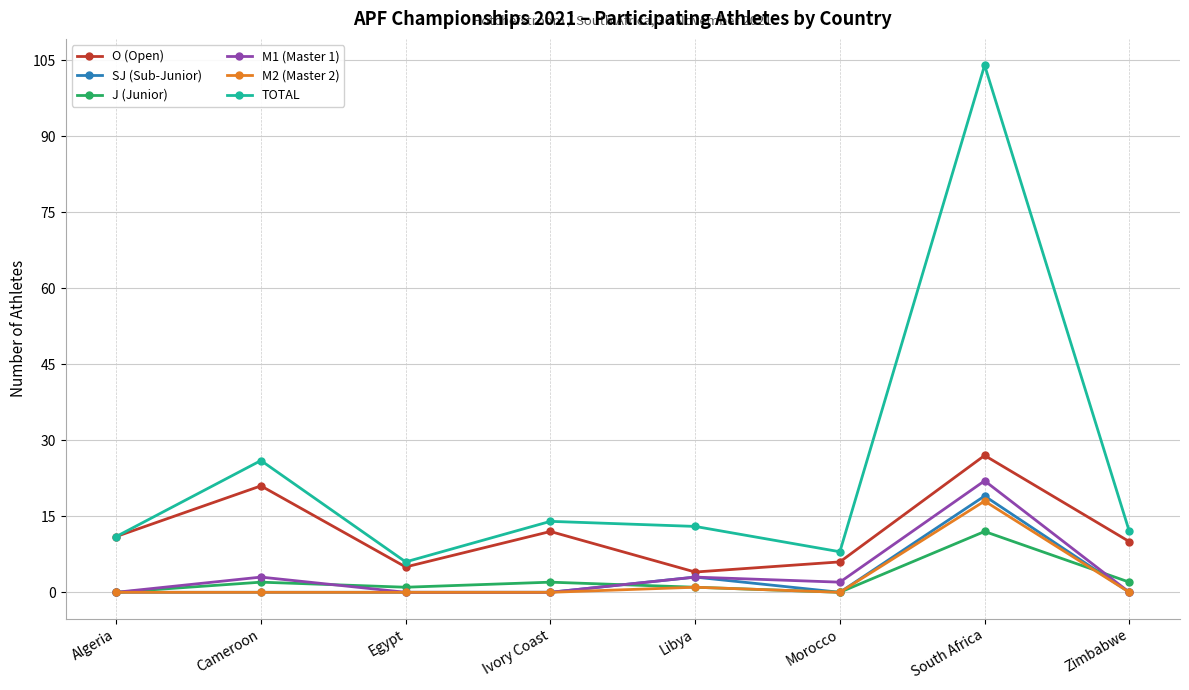

Where is the first local minimum for TOTAL?

Egypt